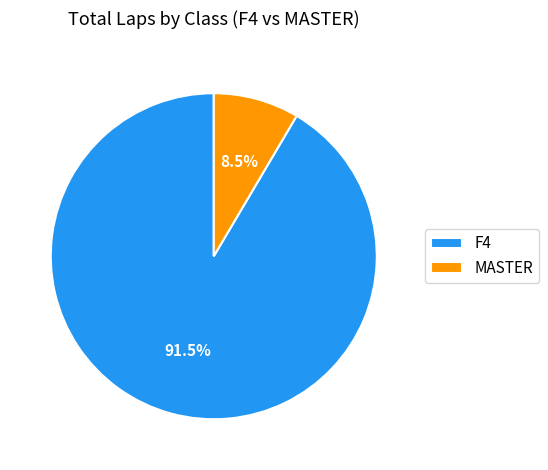

Which category has the biggest portion of the pie?

F4